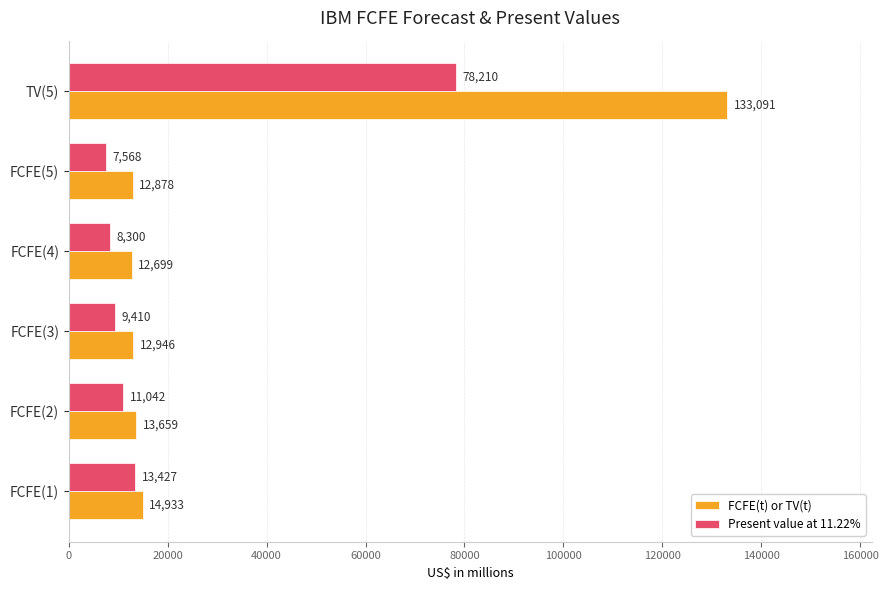

What is the minimum value shown in the chart?

7568